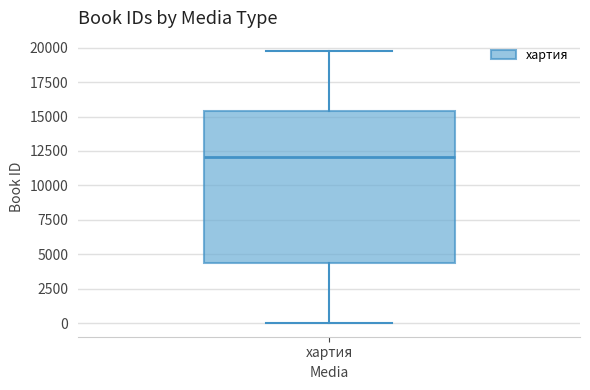

Transcribe this box plot: give where the median line is, the range the box spans, and where the two whiskers end, as read against the y-axis. The values are not printed on the chart, so give them approximately, as read against the axis.

median 12000, box 4500 to 15500, whiskers 0 to 19500